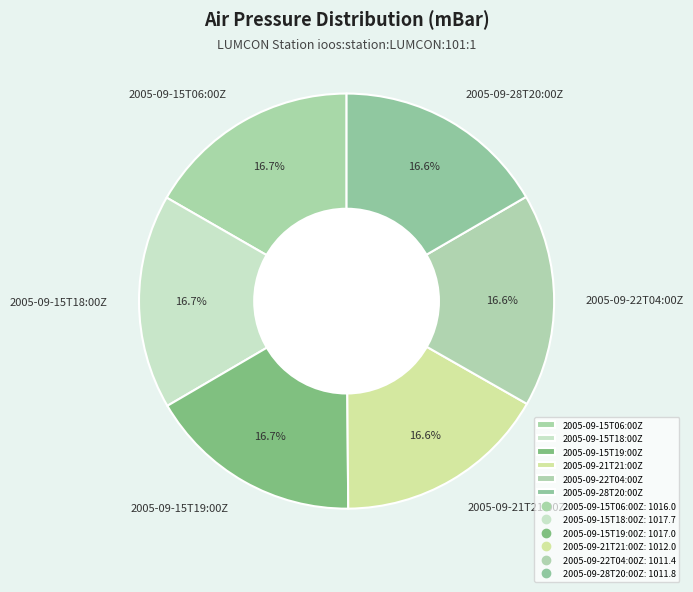

The 2005-09-15T19:00Z slice represents 17% of the pie. True or false?

True